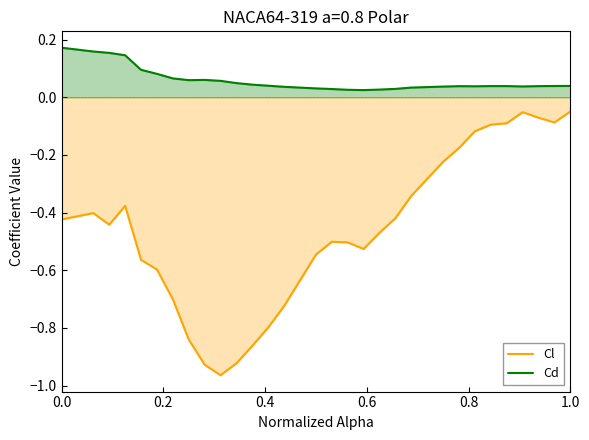

Rank the series by their average value, from highest to lowest.

Cd, Cl